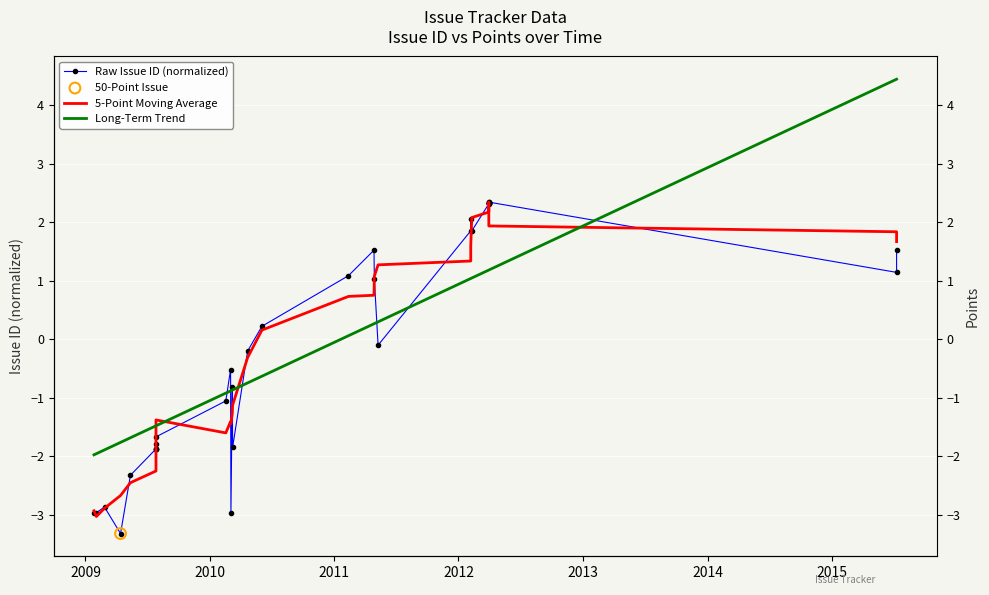

Which series contains the lowest Y value?

Raw Issue ID (normalized)